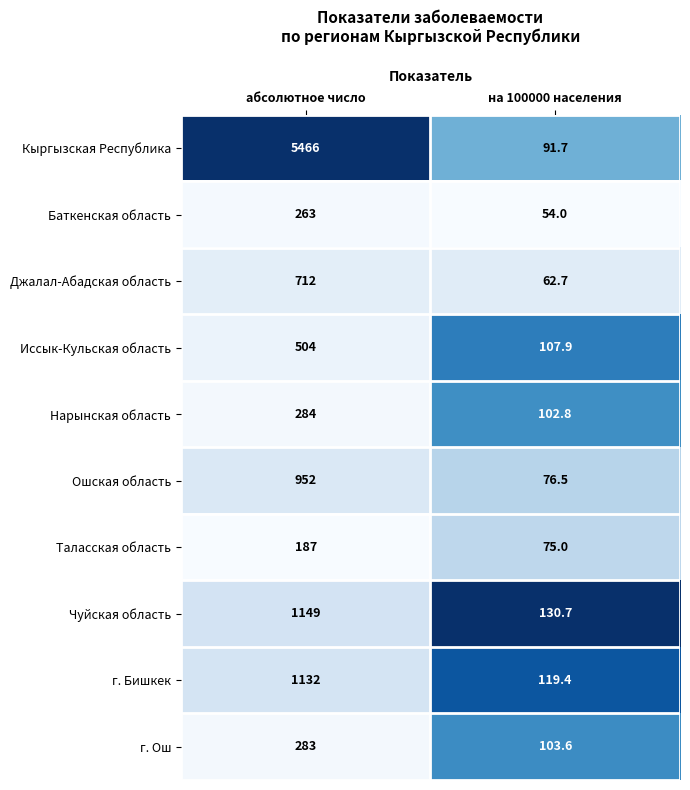

At which category is the sum across all series the highest?

абсолютное число